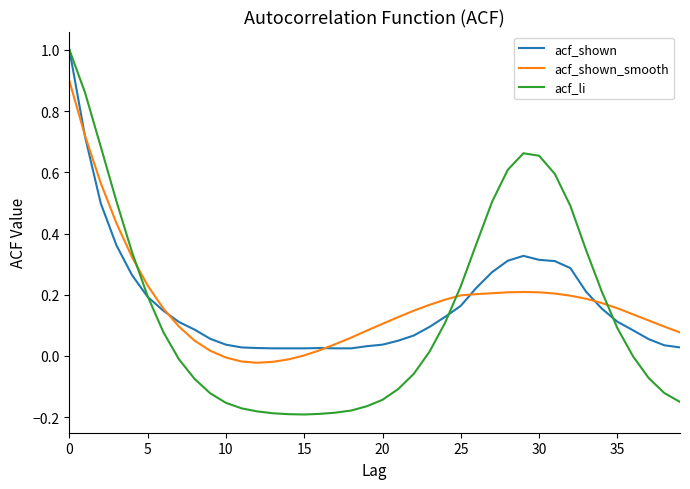

Which series has the widest spread of values?

acf_li